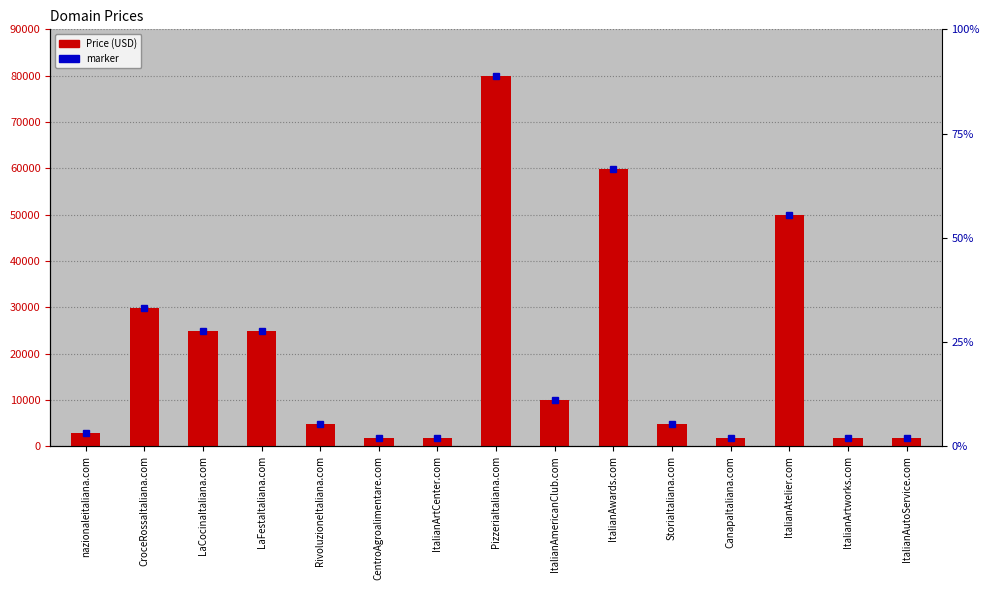

What is the maximum value shown in the chart?

79888